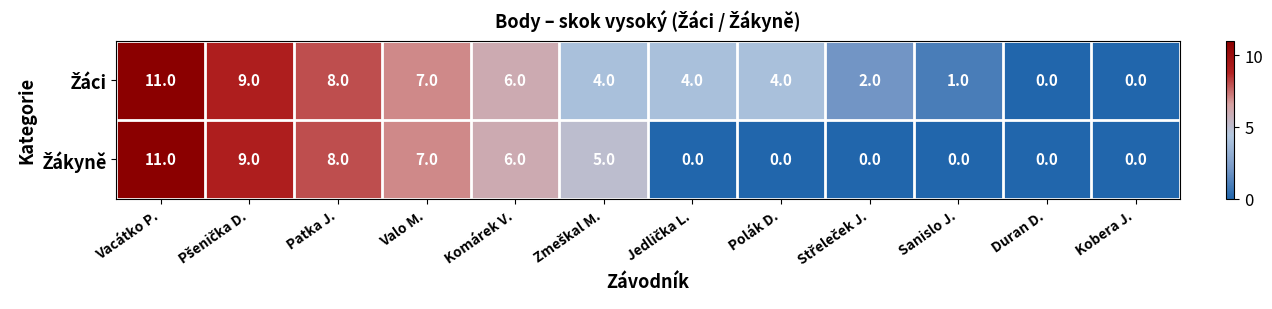

What is the total value across all series at Patka J.?

16